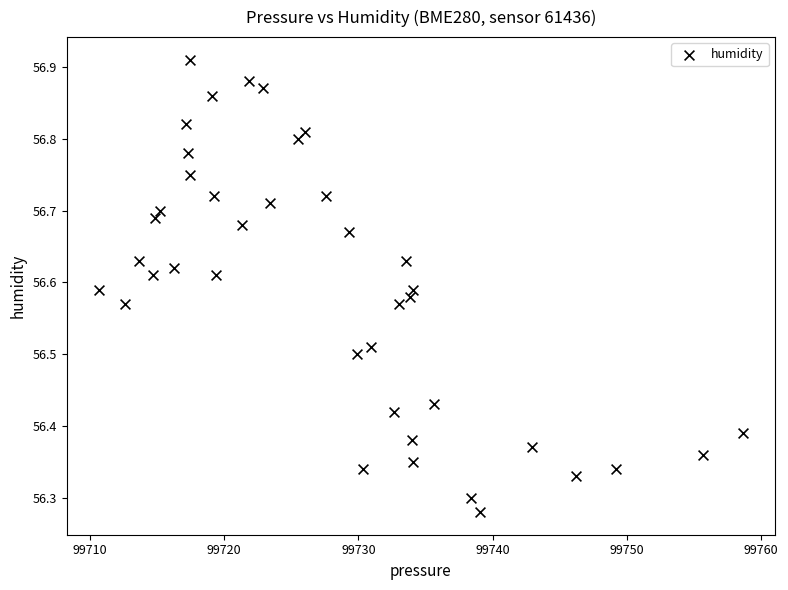

What is the range of X values (max minus min)?

48.0